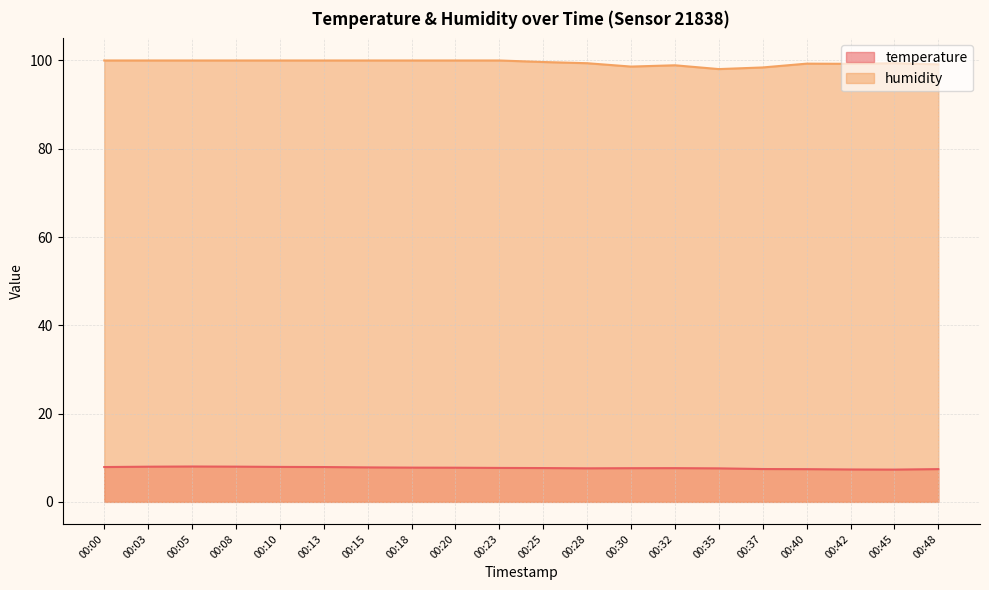

True or false: temperature and humidity cross at least once.

False